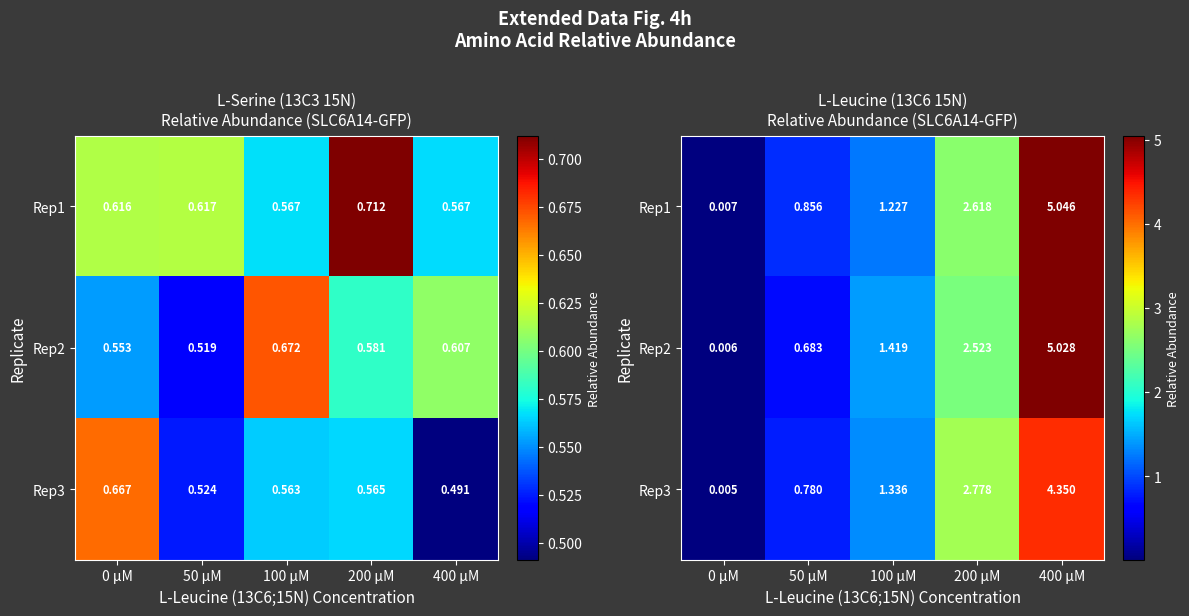

What is the approximate value of Rep3 at 100 µM?

1.3